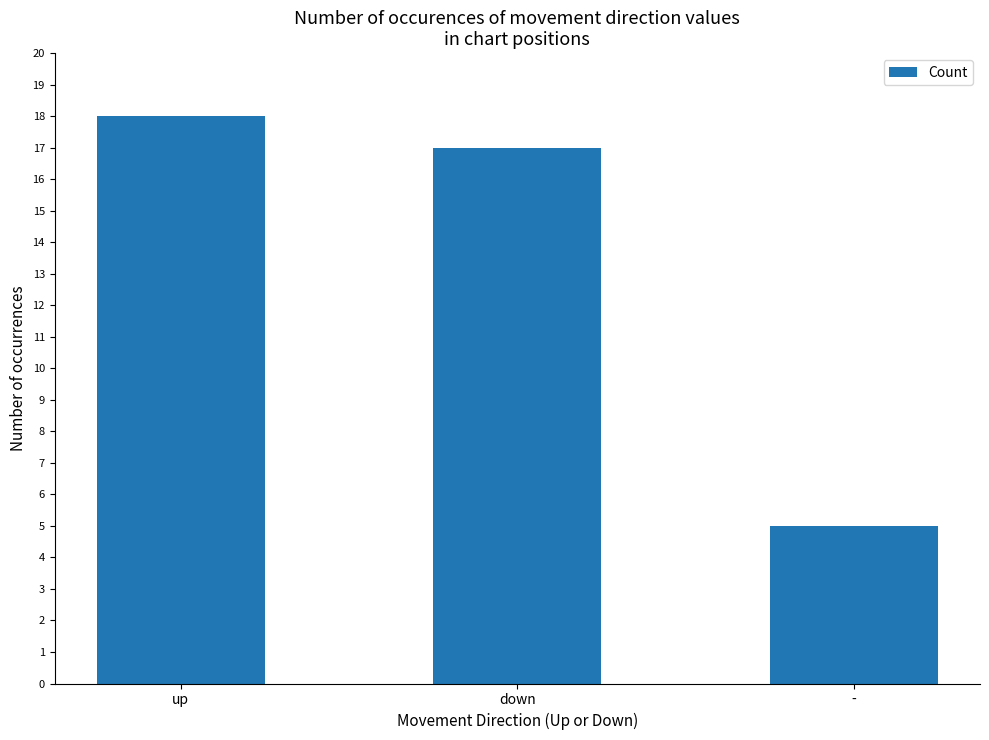

Is it true that the value at - is 5?

True